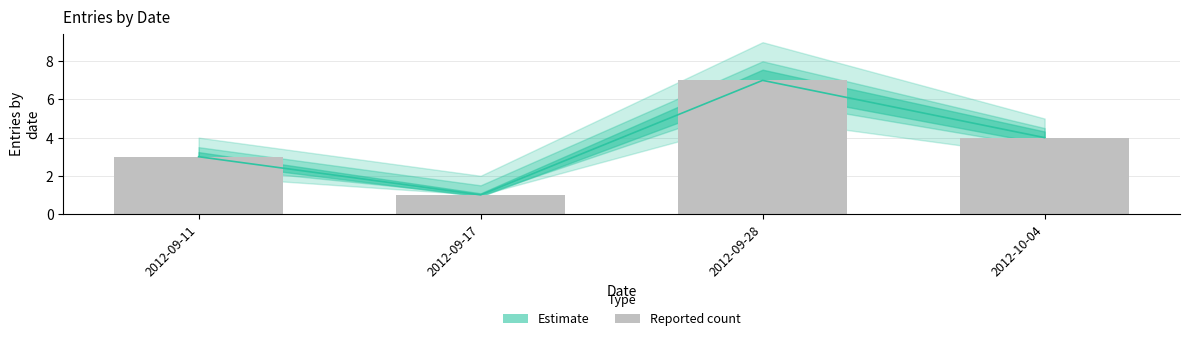

Is it true that the value at 2012-09-11 is 2?

False